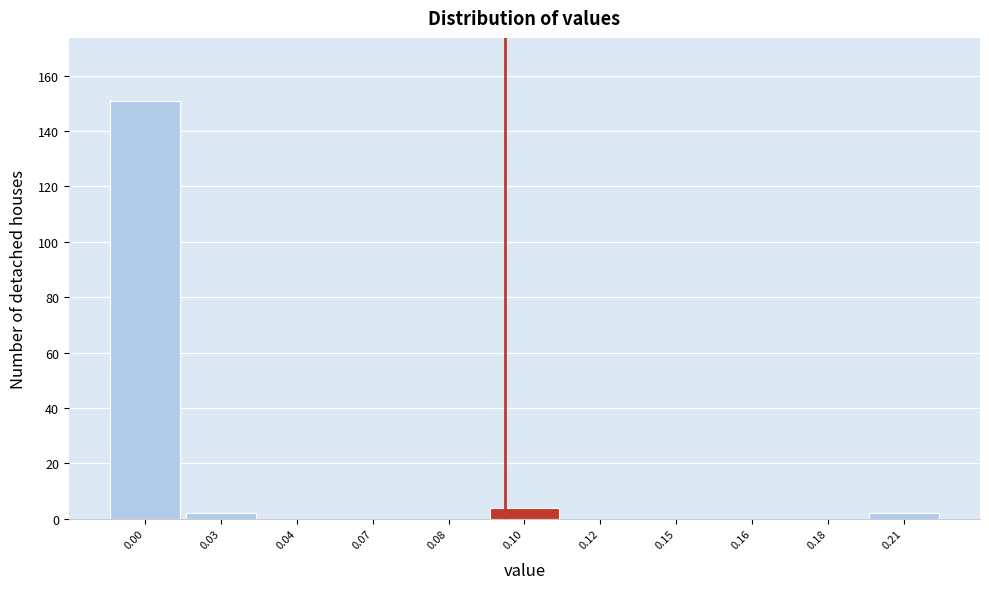

Reading left to right, transcribe all the data shown in this chart.

0.00=151	0.03=2	0.04=0	0.07=0	0.08=0	0.10=4	0.12=0	0.15=0	0.16=0	0.18=0	0.21=2